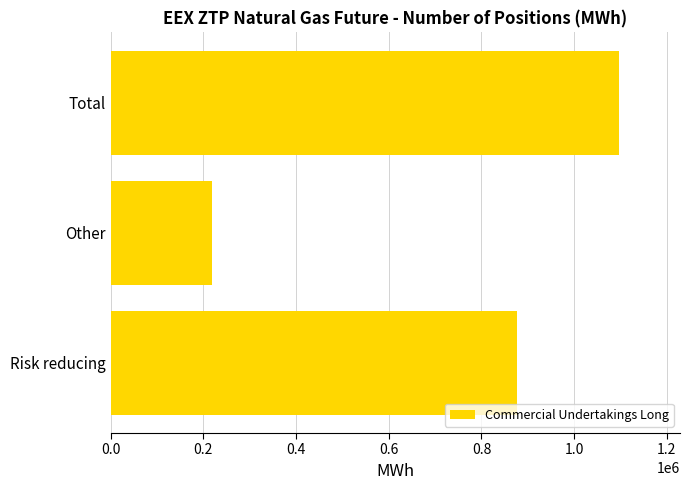

What is the difference between the values at Other and Total?

877590